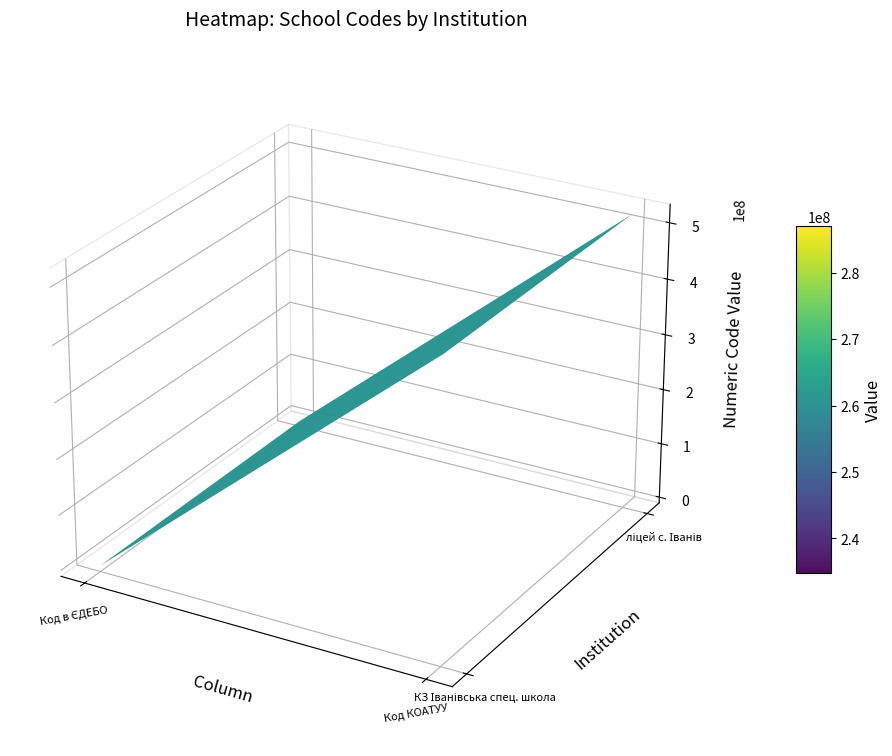

What is the approximate value of КЗ "Іванівська спеціальна школа" at Код КОАТУУ?

521682803